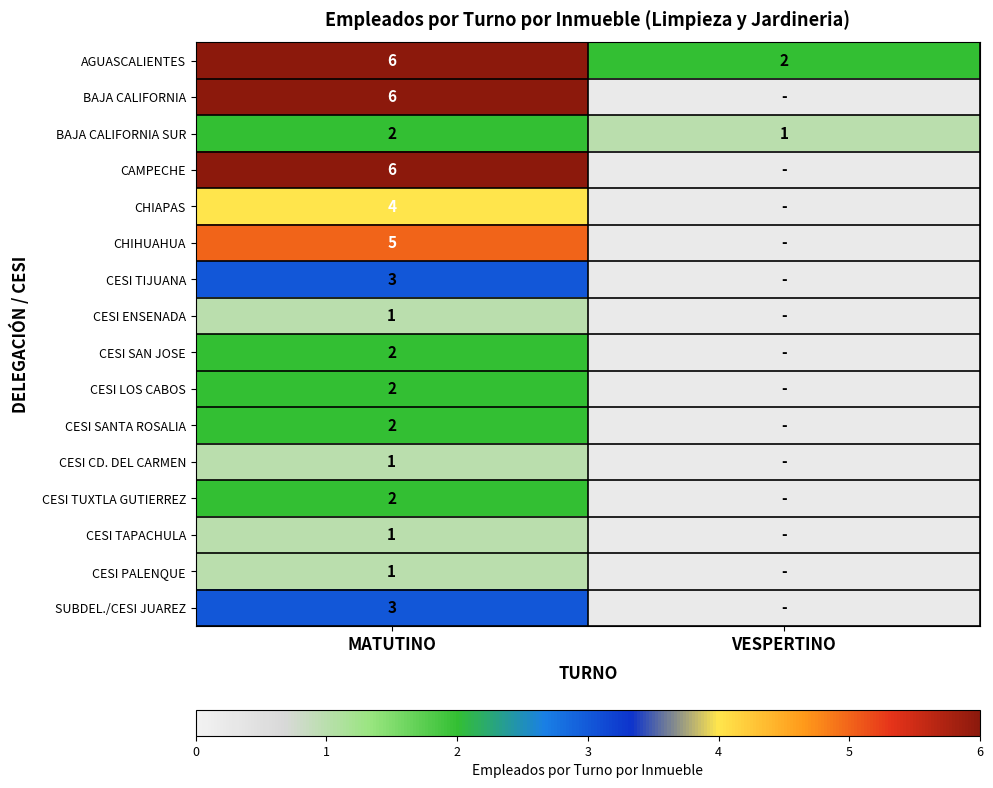

What is the difference between the maximum and minimum values in the AGUASCALIENTES series?

4